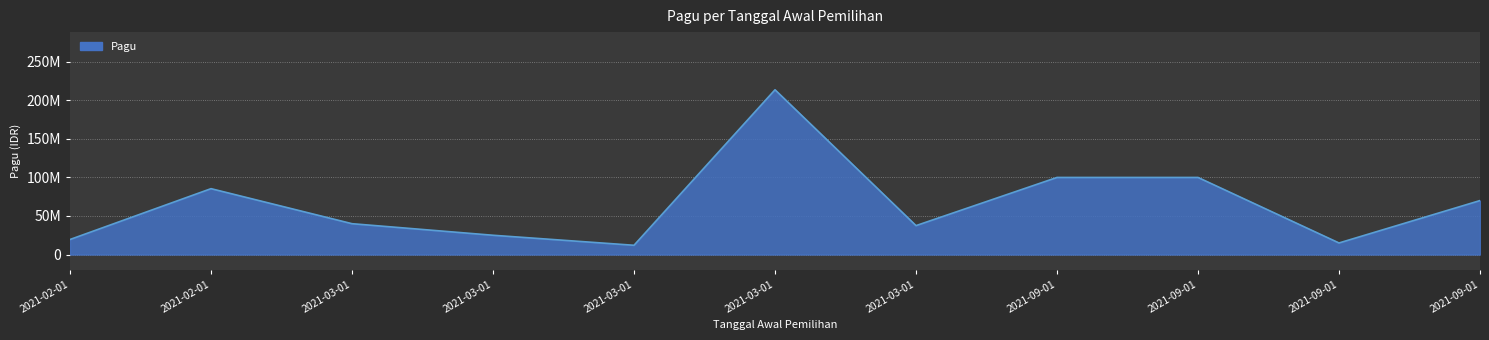

What is the difference between the values at 2021-03-01 and 2021-09-01?

22500000